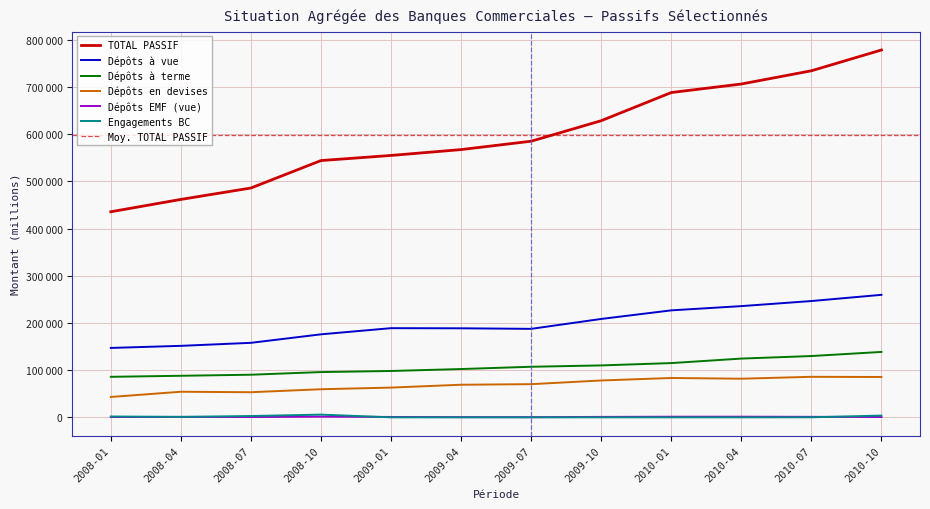

Which label corresponds to the largest value in the chart?

2010-10